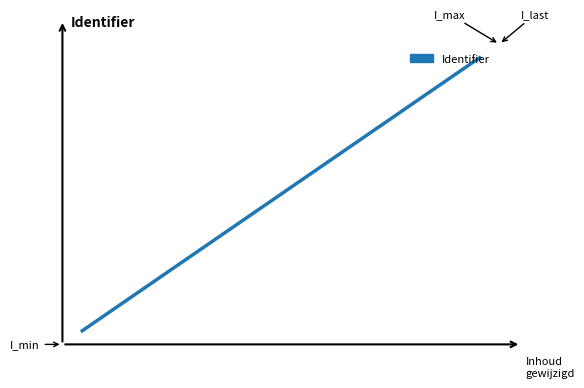

Is this an area chart (filled region under the line)?

No